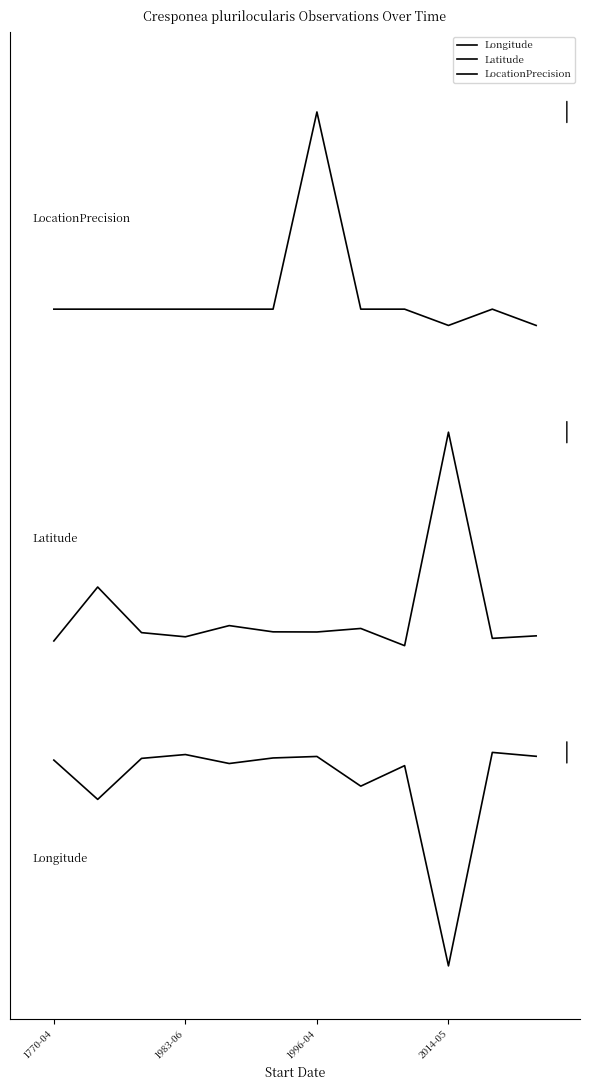

True or false: Longitude and Latitude intersect in this chart.

False